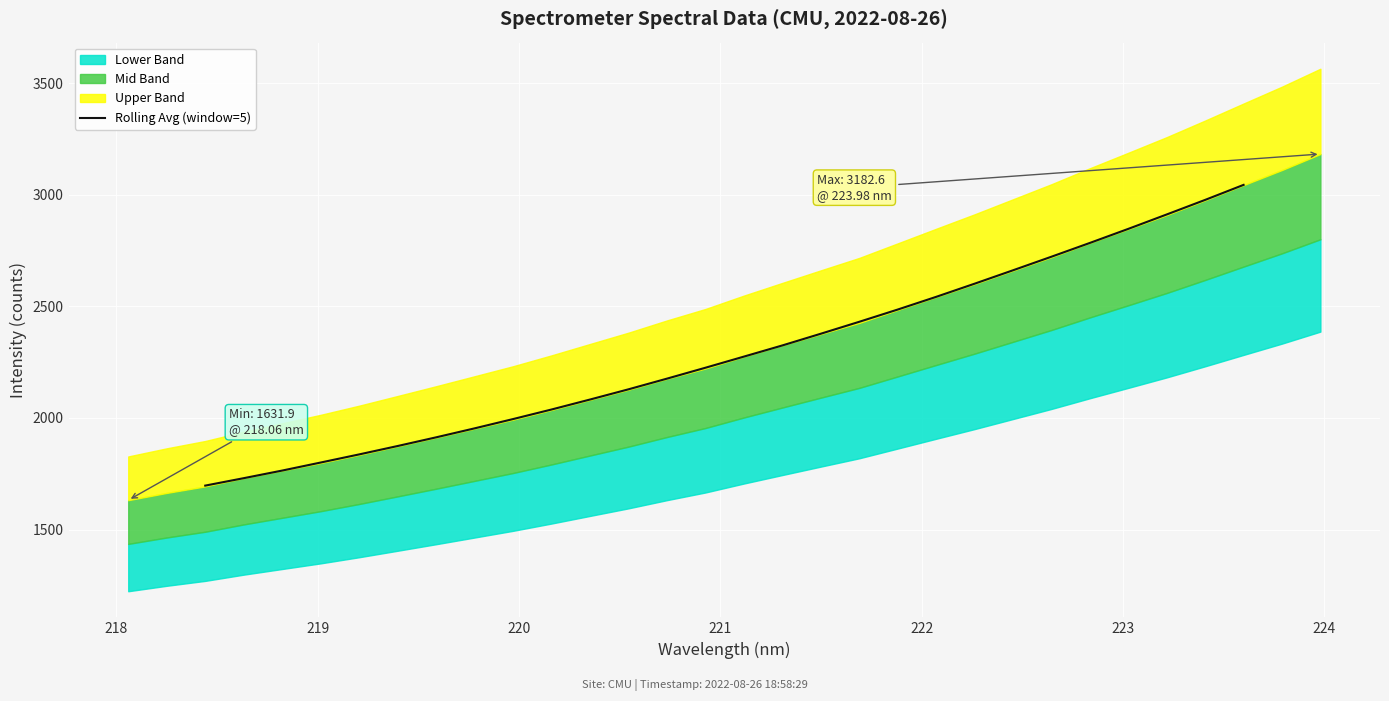

What is the maximum value for Rolling Avg (window=5)?

3044.3